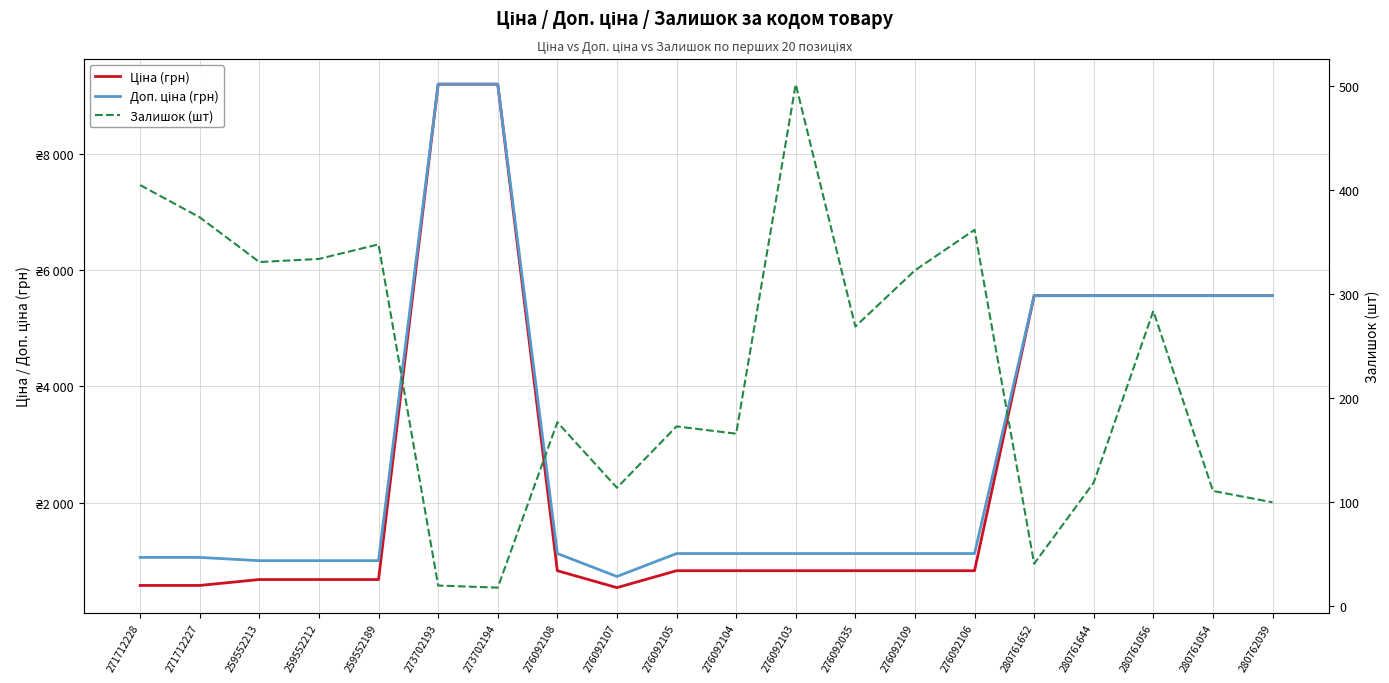

Does the chart display data point markers on the line(s)?

No